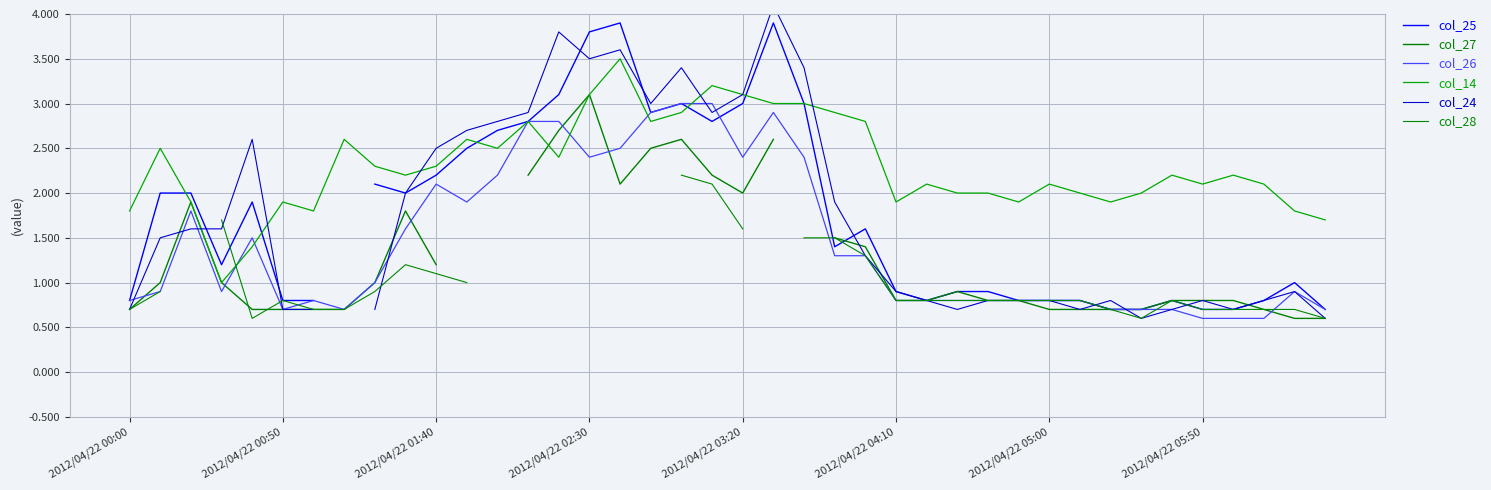

What is the minimum value for col_14?

1.0